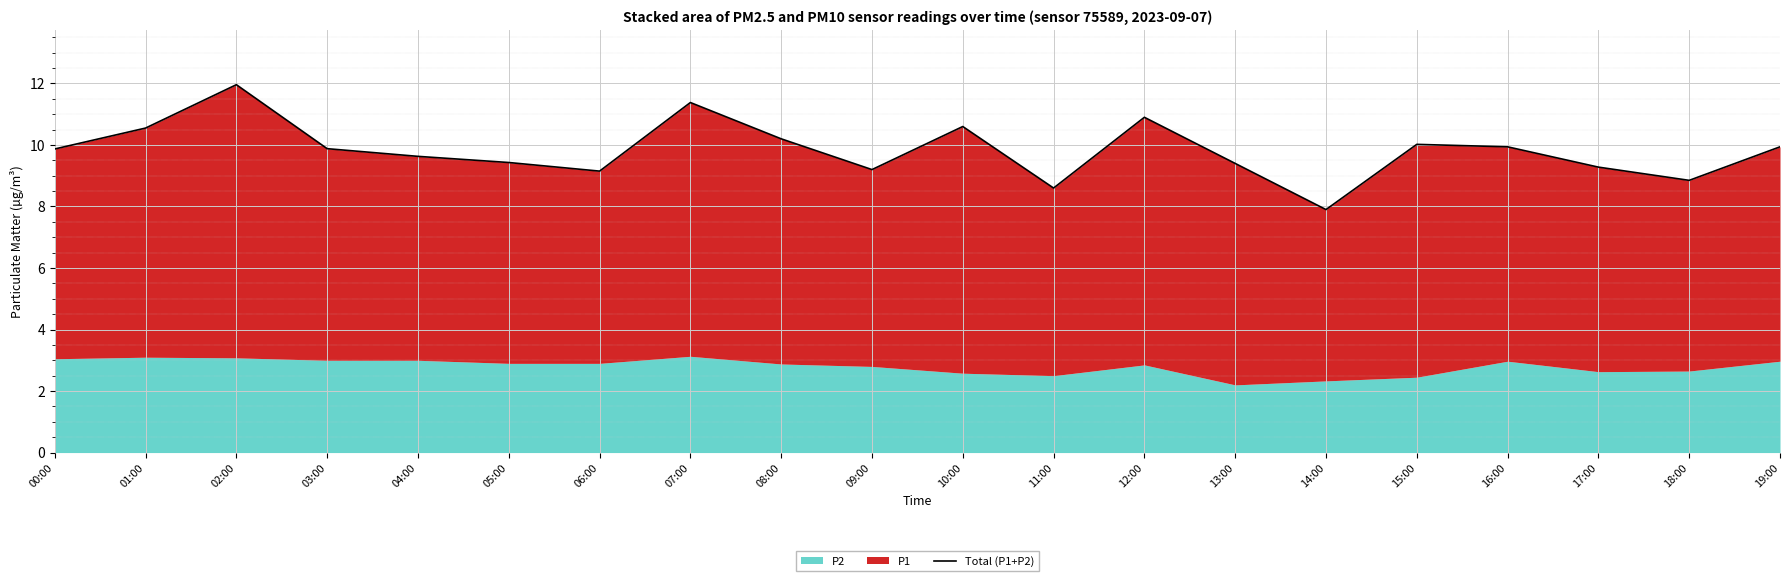

Rank the categories by value from lowest to highest.

14:00, 11:00, 18:00, 06:00, 09:00, 17:00, 13:00, 05:00, 04:00, 00:00, 03:00, 16:00, 19:00, 15:00, 08:00, 01:00, 10:00, 12:00, 07:00, 02:00